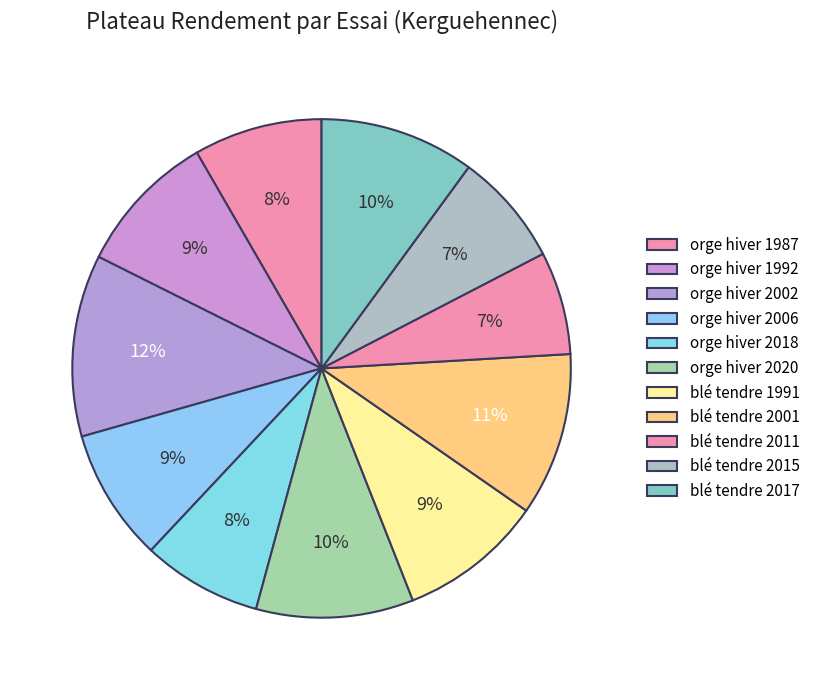

Count the number of slices in the pie.

11